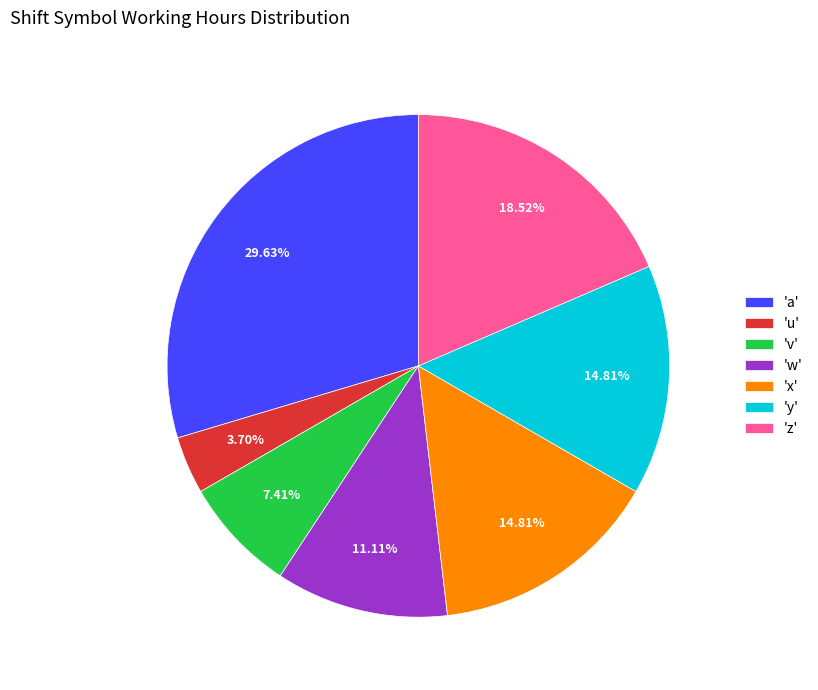

Combined, do 'y' and 'a' account for over 50%?

No